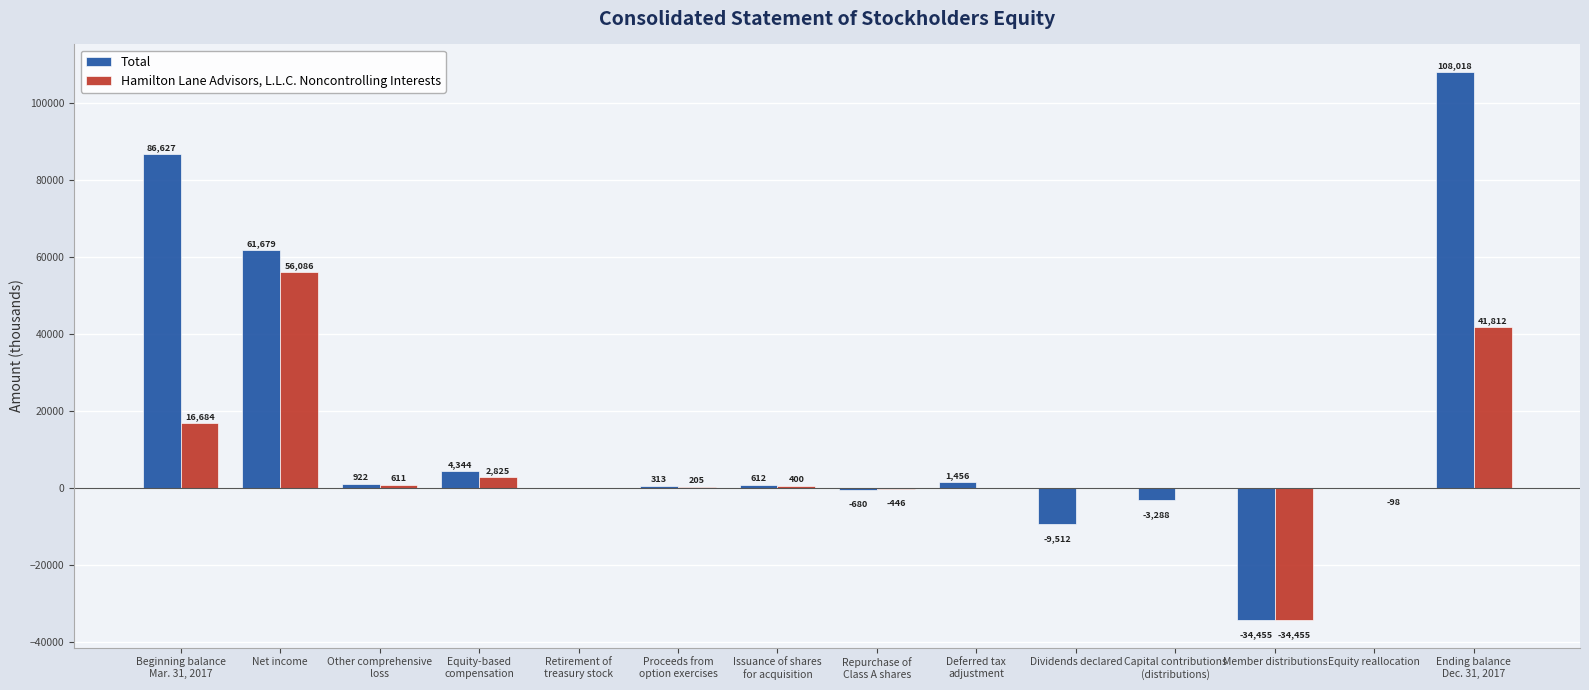

Reading right to left, extract all data points from this chart.

Total: Ending balance
Dec. 31, 2017=108018	Equity reallocation=0	Member distributions=-34455	Capital contributions
(distributions)=-3288	Dividends declared=-9512	Deferred tax
adjustment=1456	Repurchase of
Class A shares=-680	Issuance of shares
for acquisition=612	Proceeds from
option exercises=313	Retirement of
treasury stock=0	Equity-based
compensation=4344	Other comprehensive
loss=922	Net income=61679	Beginning balance
Mar. 31, 2017=86627
Hamilton Lane Advisors, L.L.C. Noncontrolling Interests: Ending balance
Dec. 31, 2017=41812	Equity reallocation=-98	Member distributions=-34455	Capital contributions
(distributions)=0	Dividends declared=0	Deferred tax
adjustment=0	Repurchase of
Class A shares=-446	Issuance of shares
for acquisition=400	Proceeds from
option exercises=205	Retirement of
treasury stock=0	Equity-based
compensation=2825	Other comprehensive
loss=611	Net income=56086	Beginning balance
Mar. 31, 2017=16684